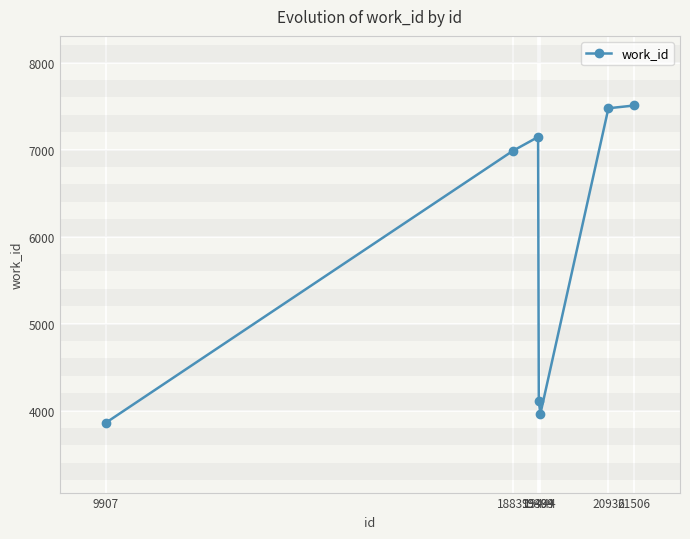

Reading right to left, what are all the values shown in this chart?

21506=7507	20936=7475	19444=3962	19409=4108	19394=7145	18839=6985	9907=3857